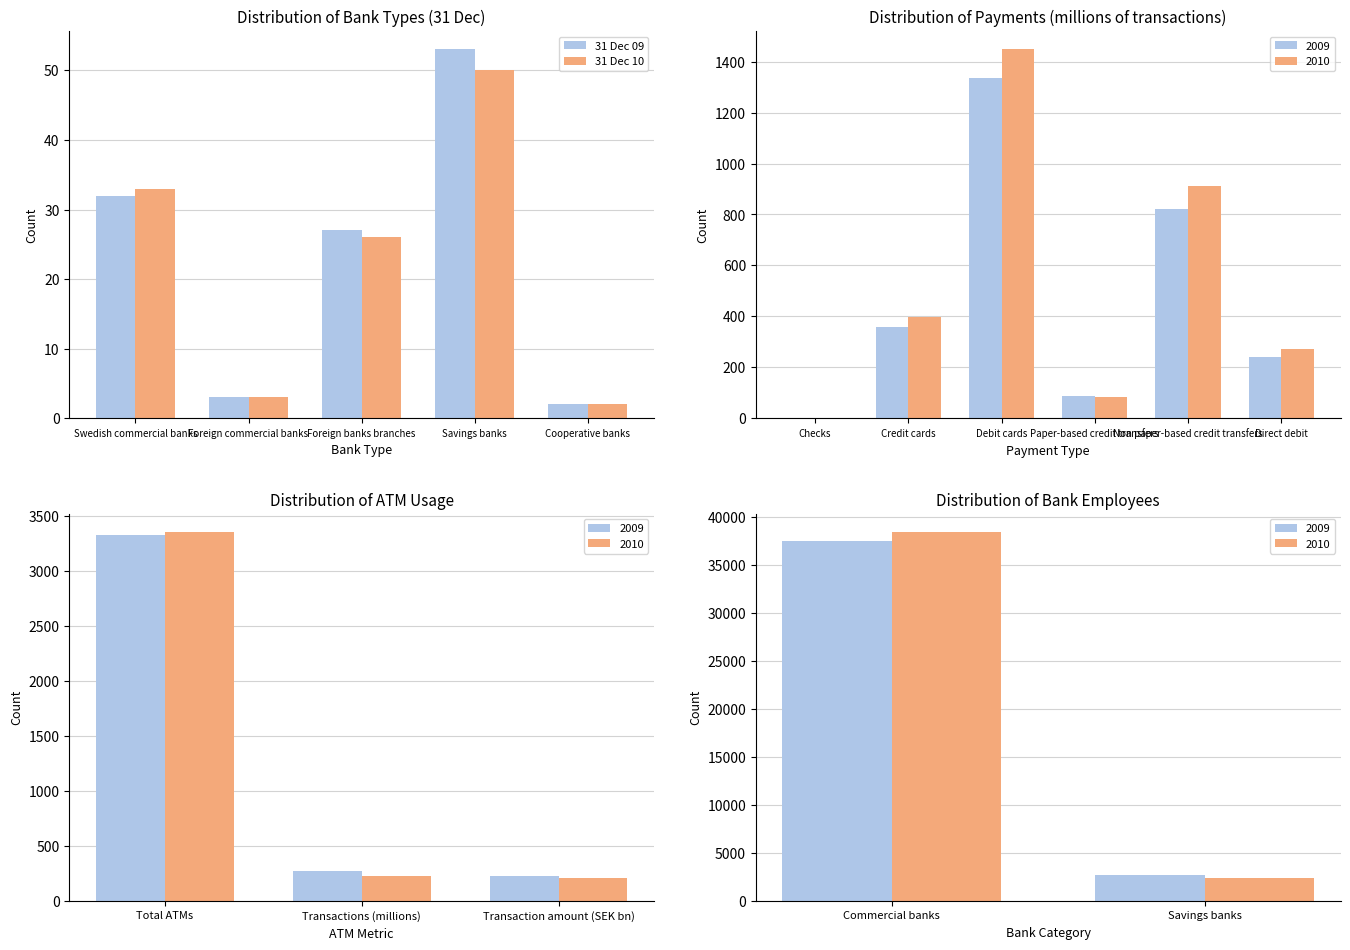

Are the bars grouped side by side (vs. stacked)?

Yes